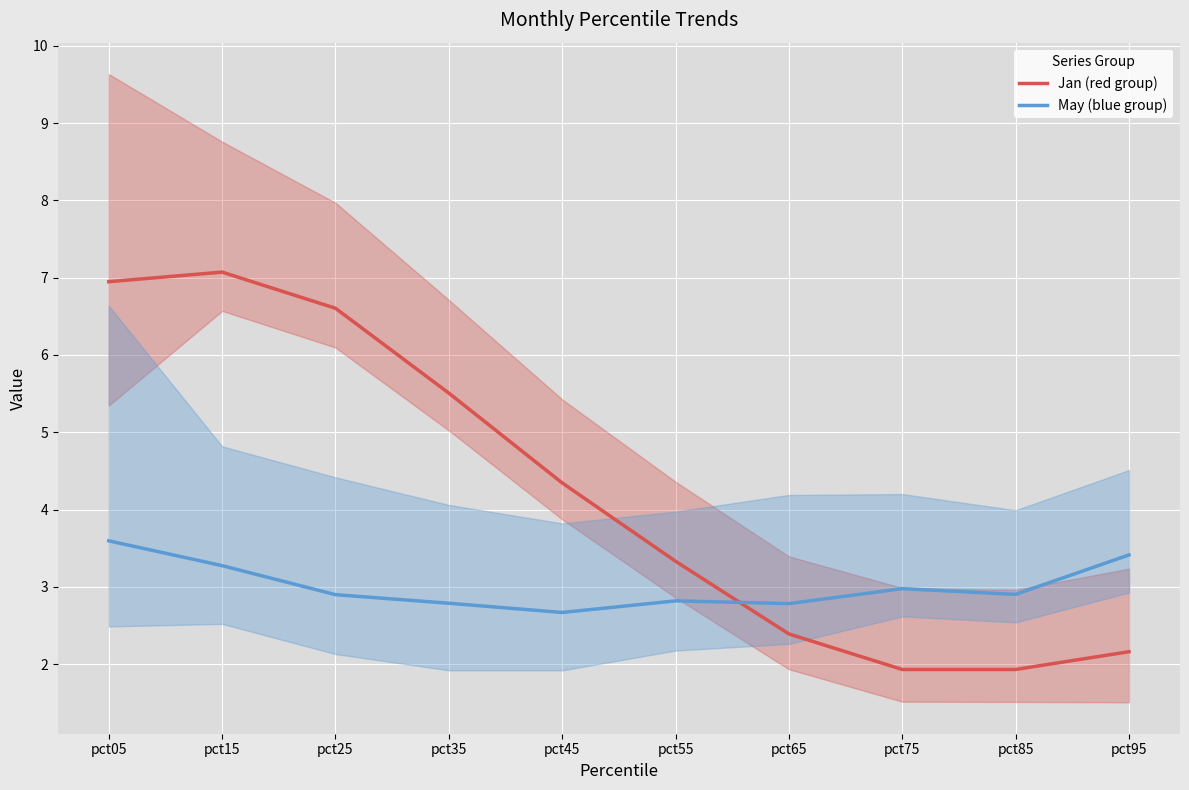

What is the value of the Jan (red group) point at the 8th from the left?

1.9